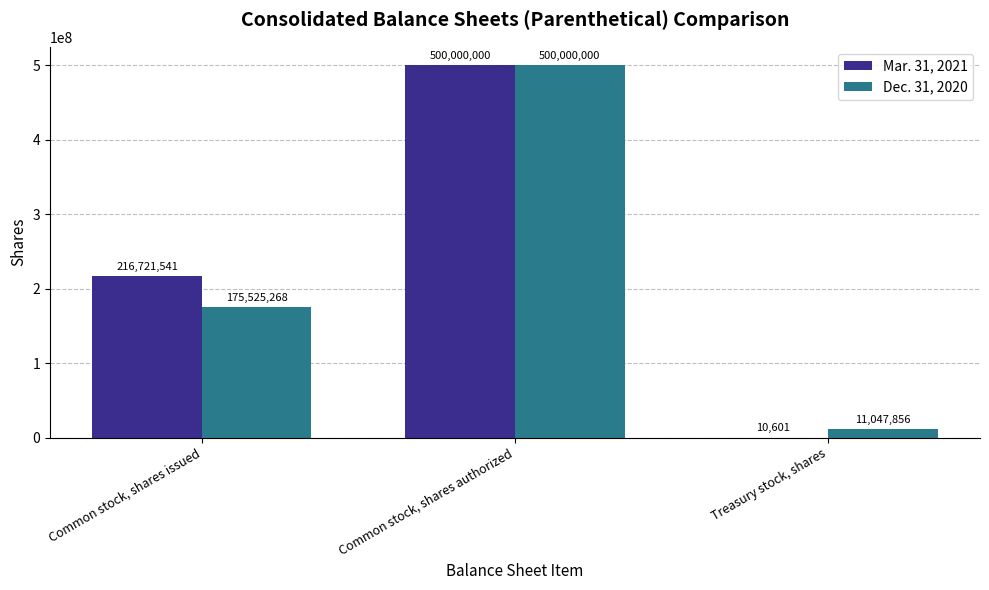

How many Mar. 31, 2021 values are between 10601 and 500000000?

3